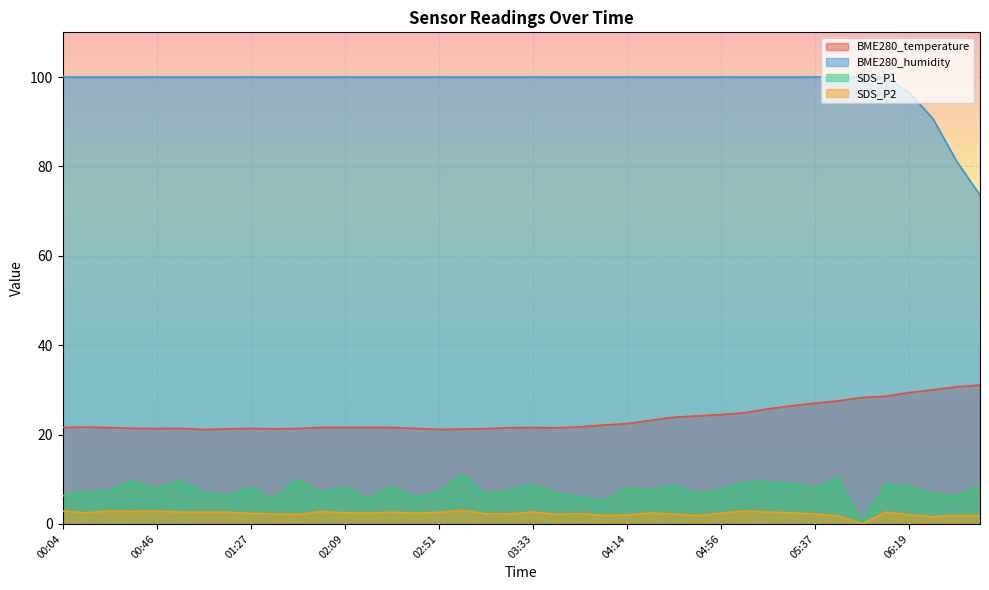

Which series has the widest spread of values?

BME280_humidity